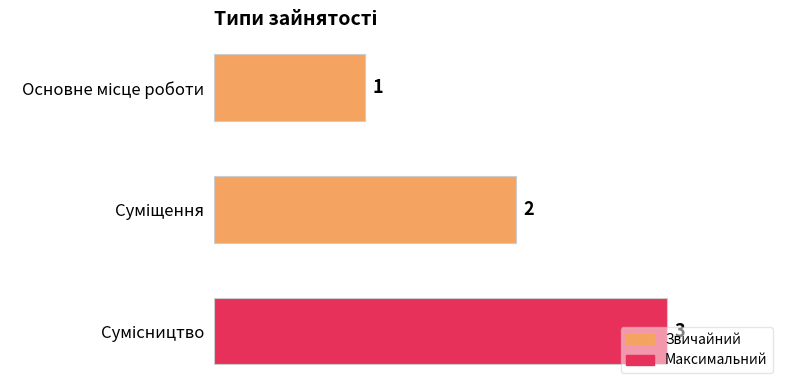

What is the value of the 2nd bar from the top?

2